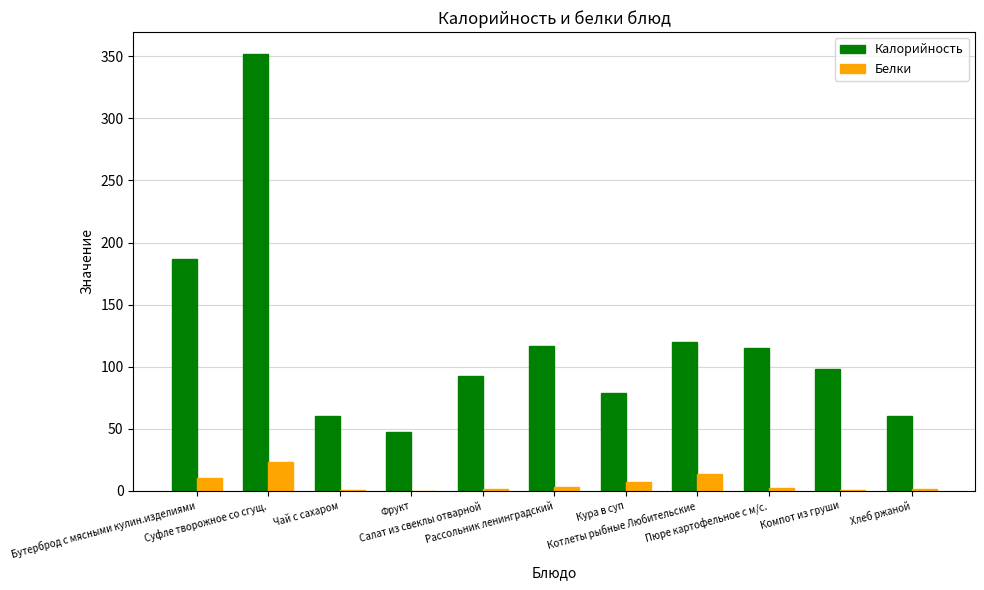

Which series has the largest total across all categories?

Калорийность